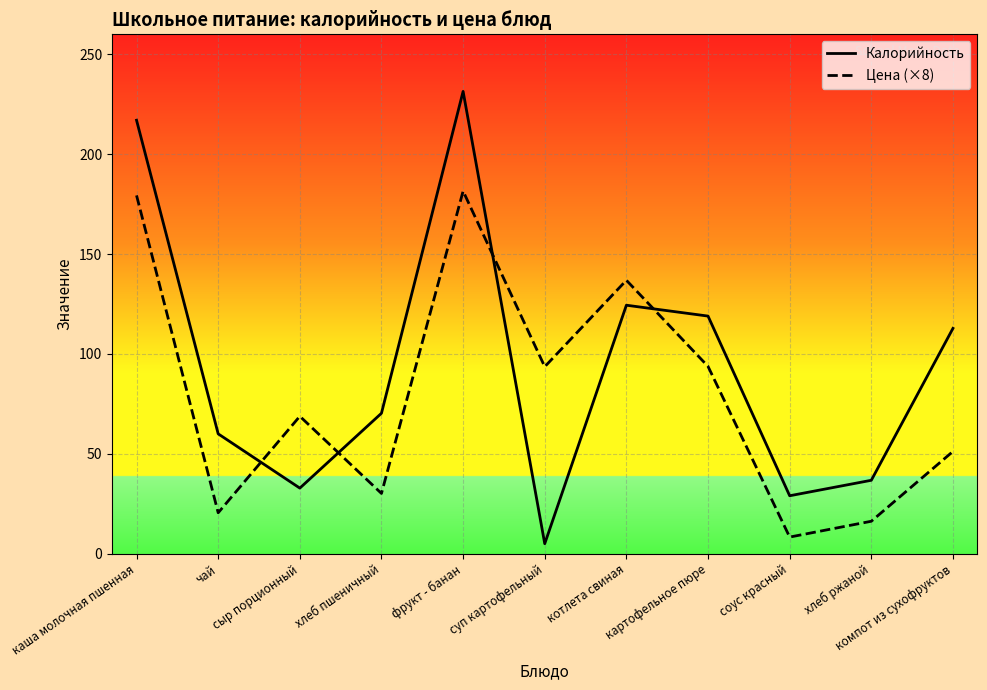

Which series has the largest range (max minus min)?

Калорийность